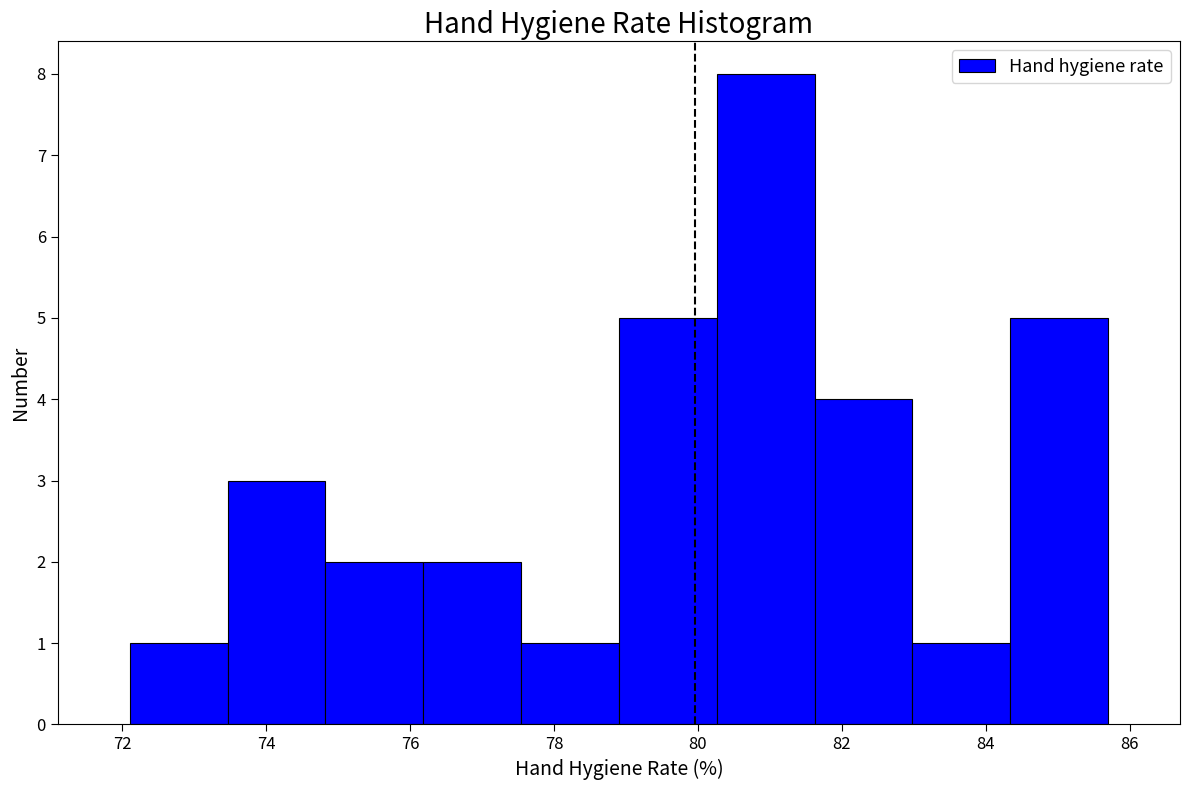

What is the height of the bar covering 72.10 to 73.46 on the x-axis? Neither the bar edges nor the heights are printed on the chart, so give them approximately, as read against the axes.

1